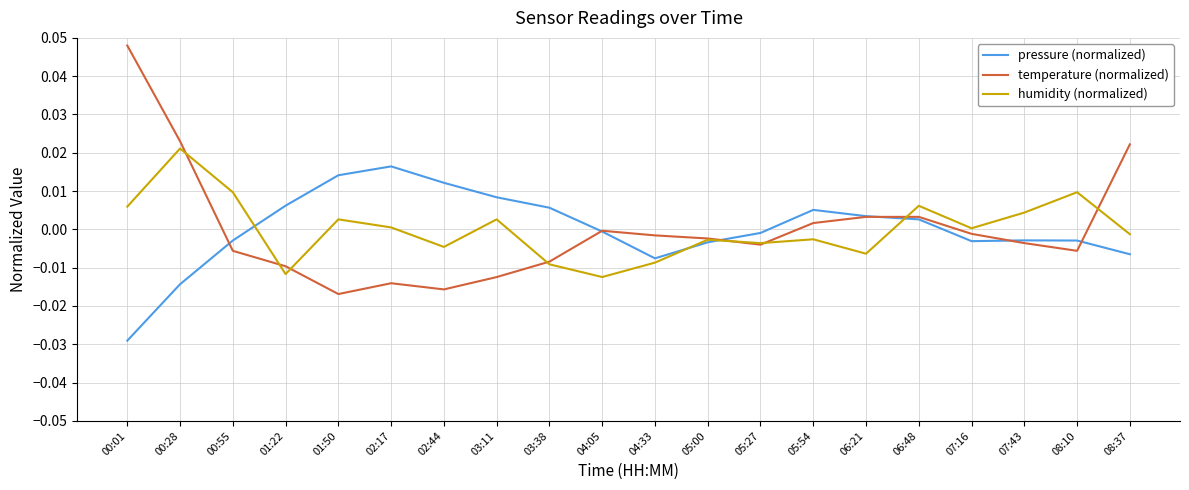

In pressure (normalized), how many points are lower than both neighbors (excluding endpoints)?

2